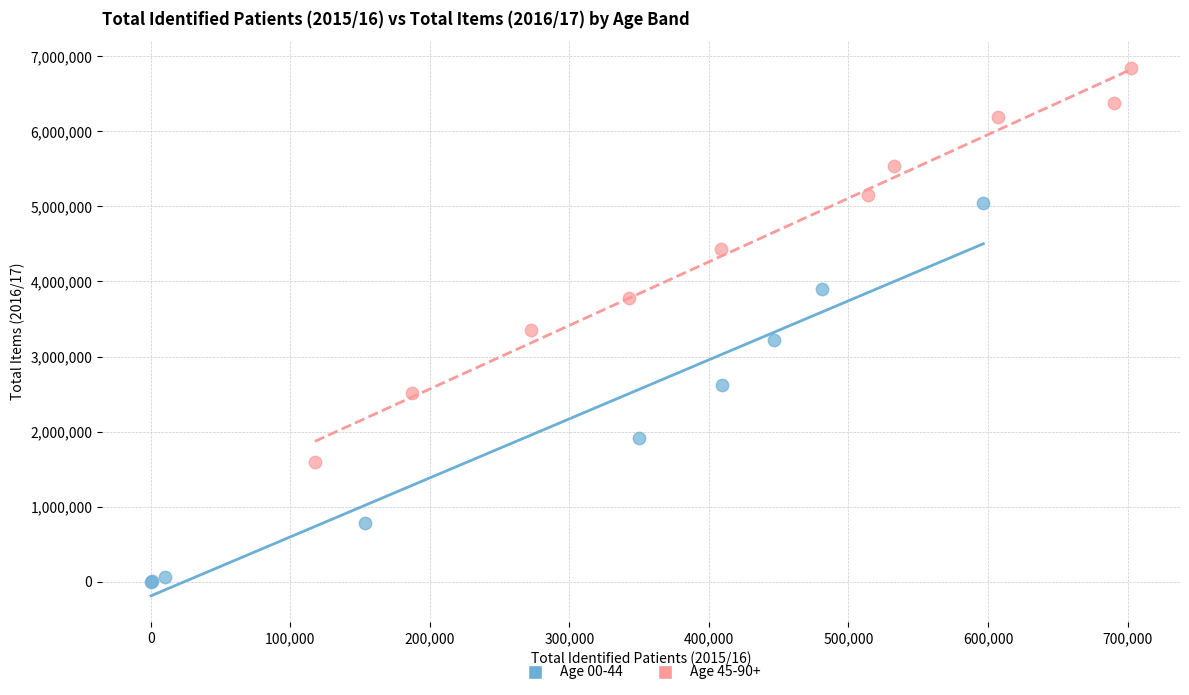

Which series reaches the maximum Y coordinate?

Age 45-90+